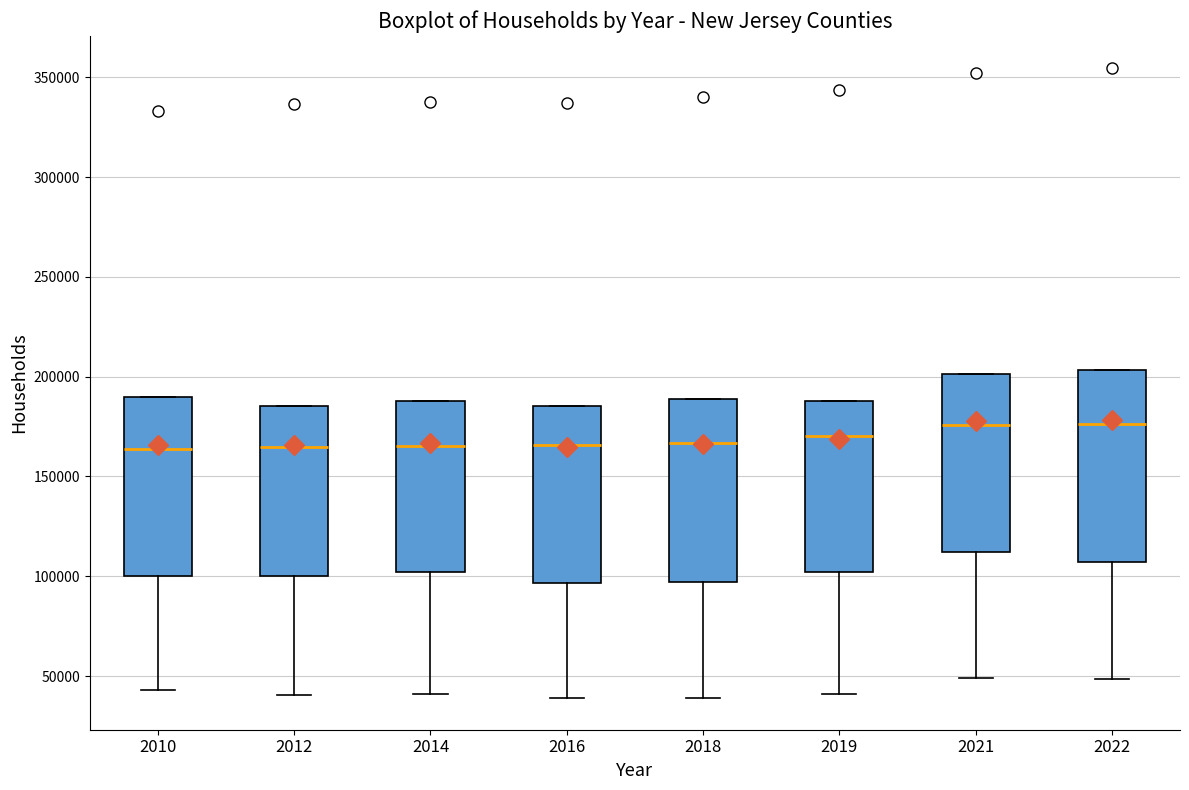

Where is the lower edge of the box at x = 2019 on the y-axis? The values are not printed on the chart, so give them approximately, as read against the axis.

100000